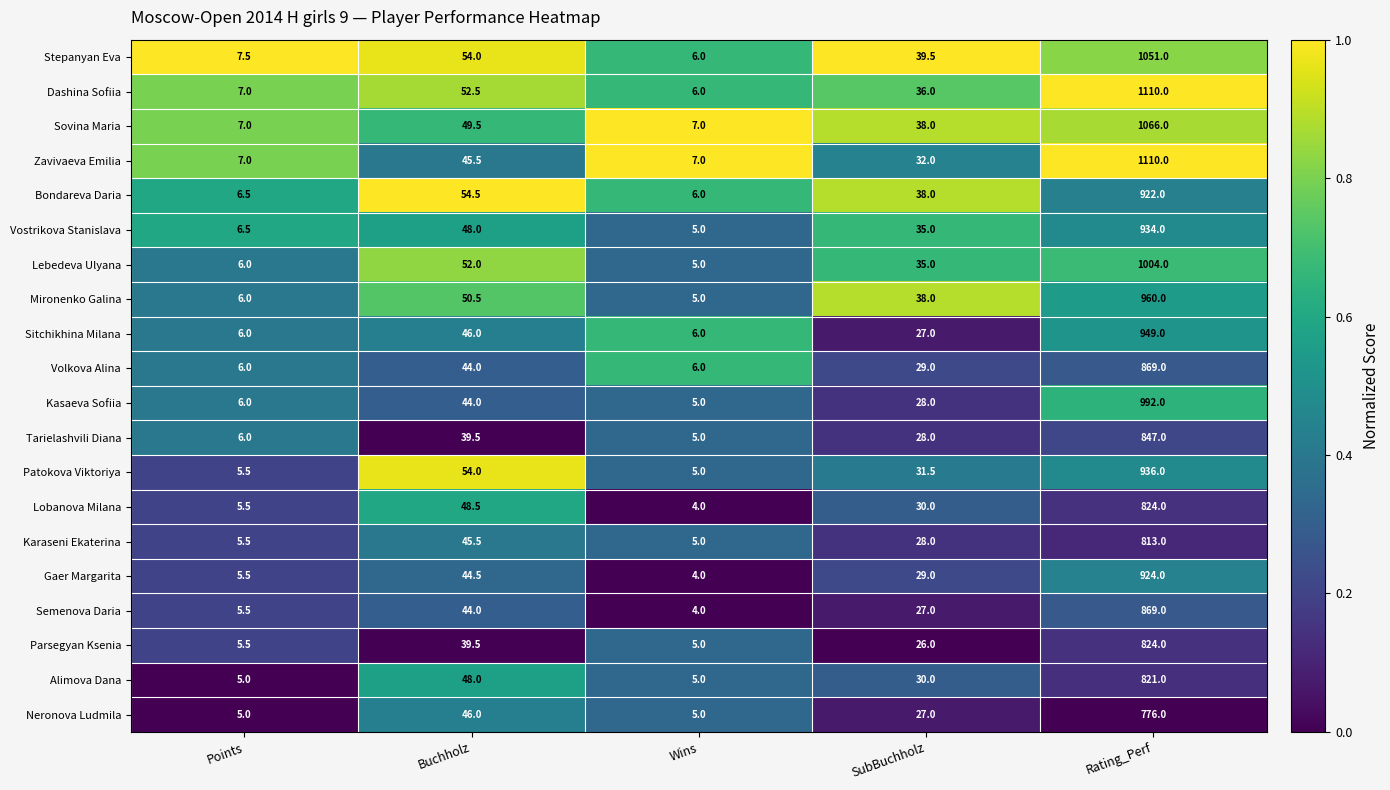

The value of Tarielashvili Diana at SubBuchholz is 28.0. True or false?

True